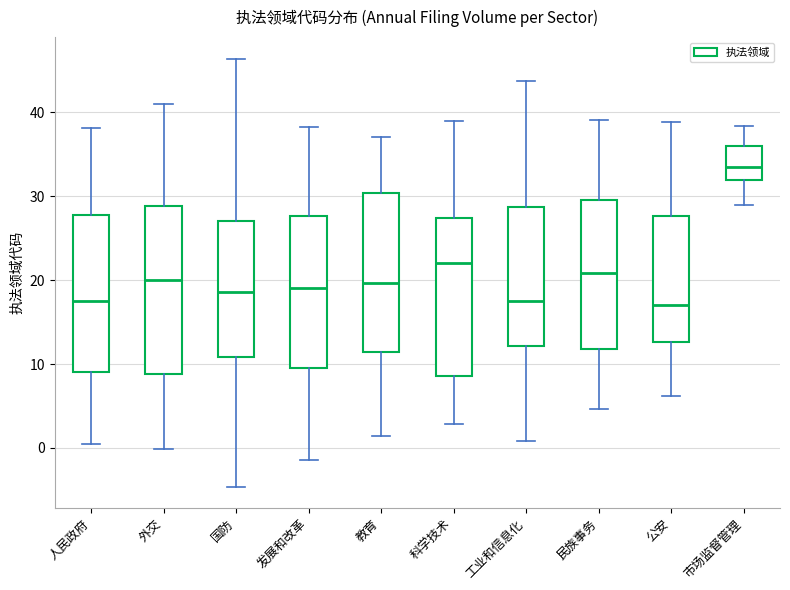

Where does the median line of the box for 公安 sit on the y-axis? The values are not printed on the chart, so give them approximately, as read against the axis.

17